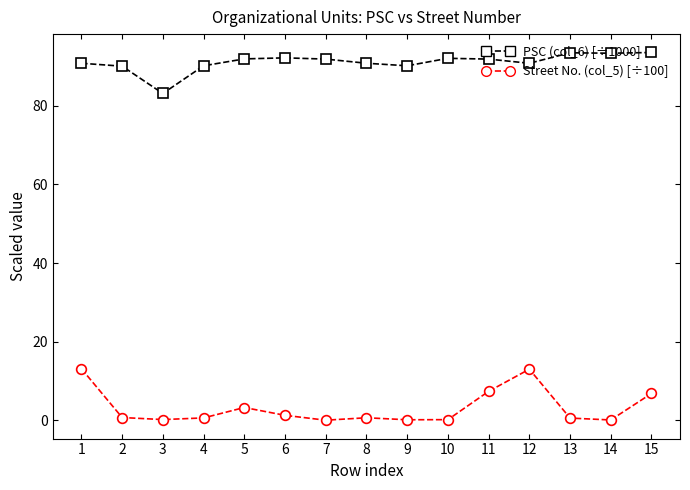

Does the chart display data point markers on the line(s)?

Yes